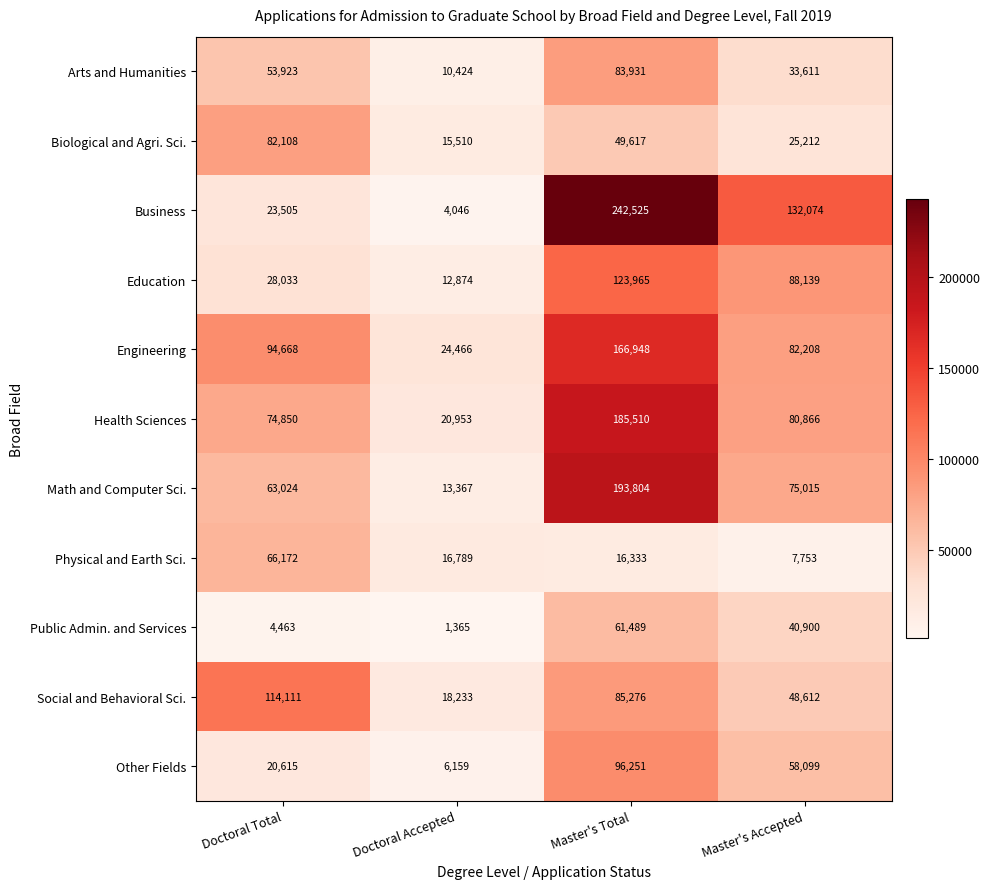

What is the smallest value displayed?

1365